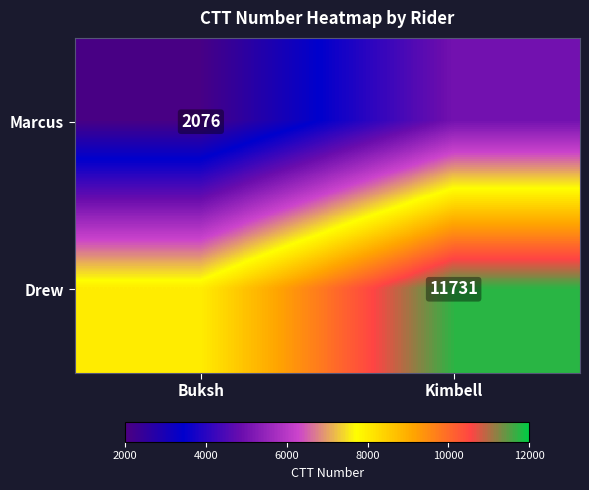

The value of Drew at Kimbell is 4240. True or false?

False